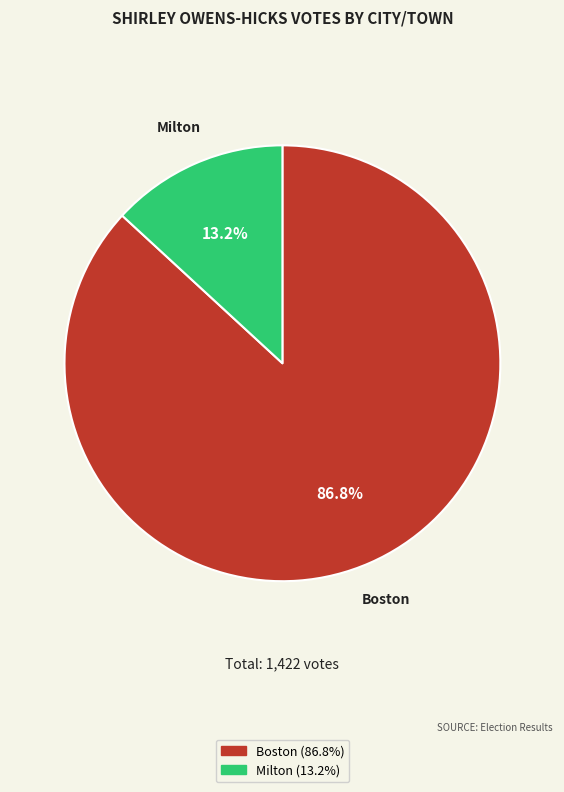

How many segments does this pie chart have?

2